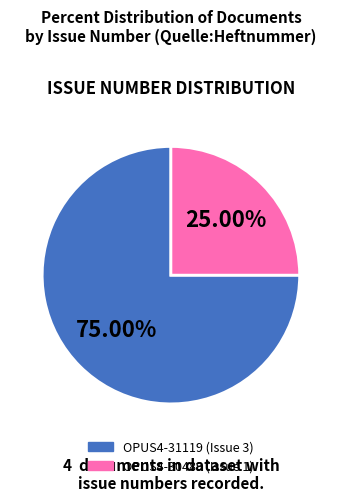

Which category has the biggest portion of the pie?

OPUS4-31119